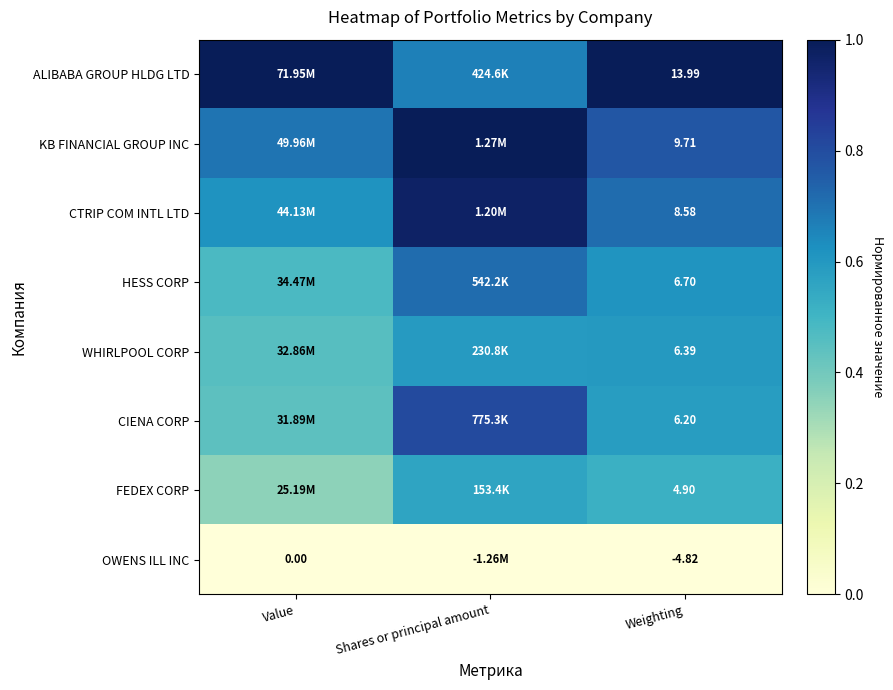

Rank the series at Weighting from highest to lowest value.

ALIBABA GROUP HLDG LTD, KB FINANCIAL GROUP INC, CTRIP COM INTL LTD, HESS CORP, WHIRLPOOL CORP, CIENA CORP, FEDEX CORP, OWENS ILL INC